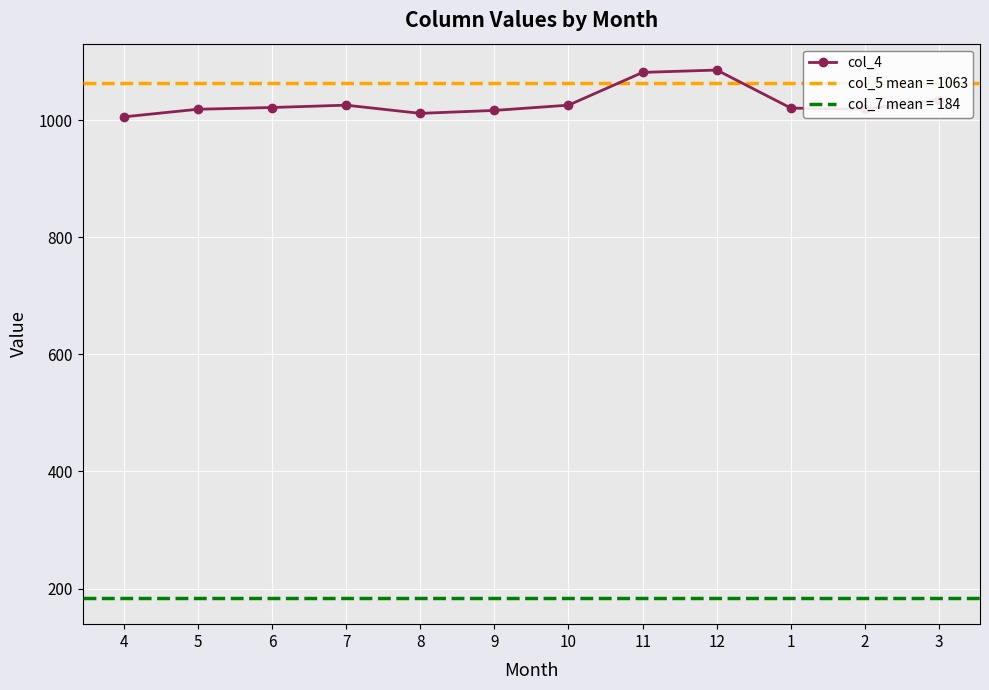

What is the difference between the maximum and minimum values?

80